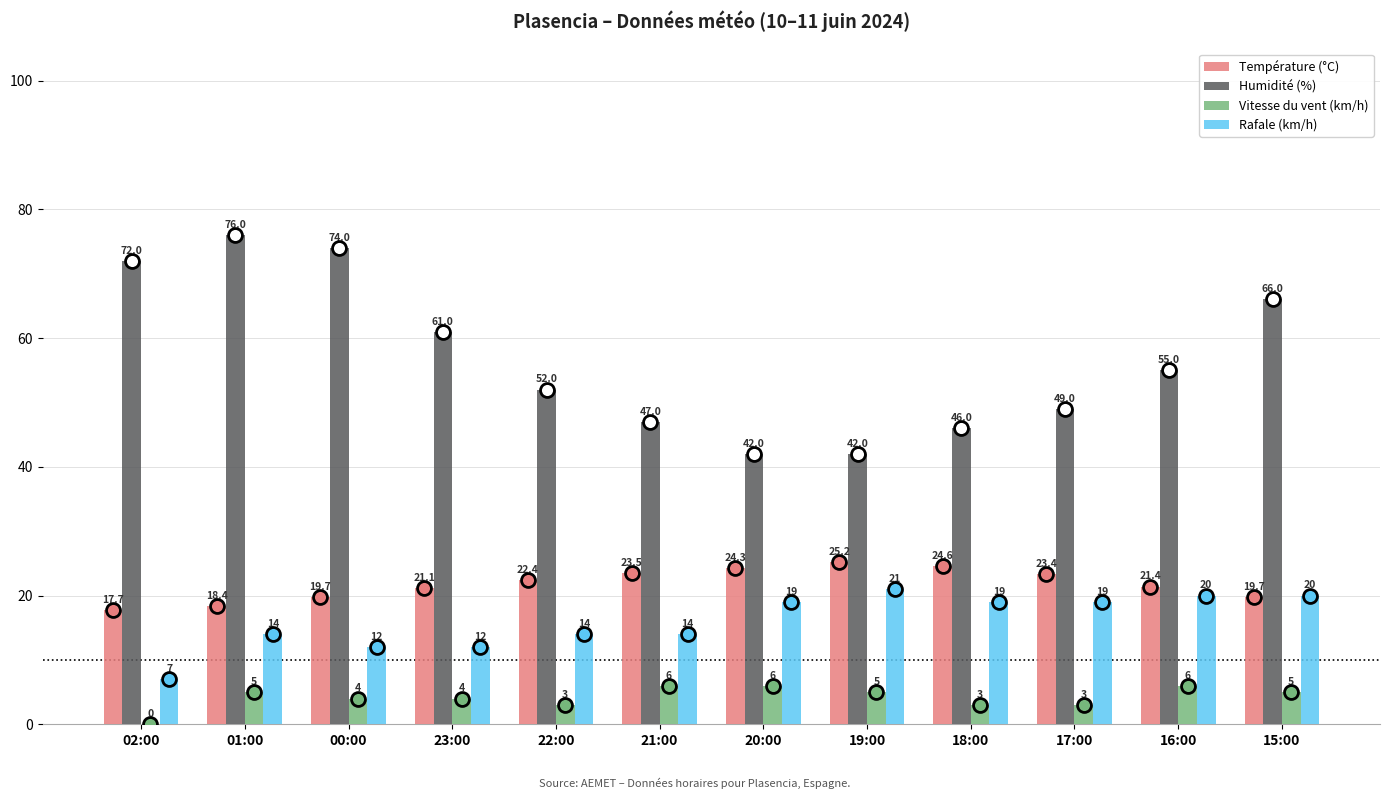

Which series changed the most between 22:00 and 16:00?

Rafale (km/h)